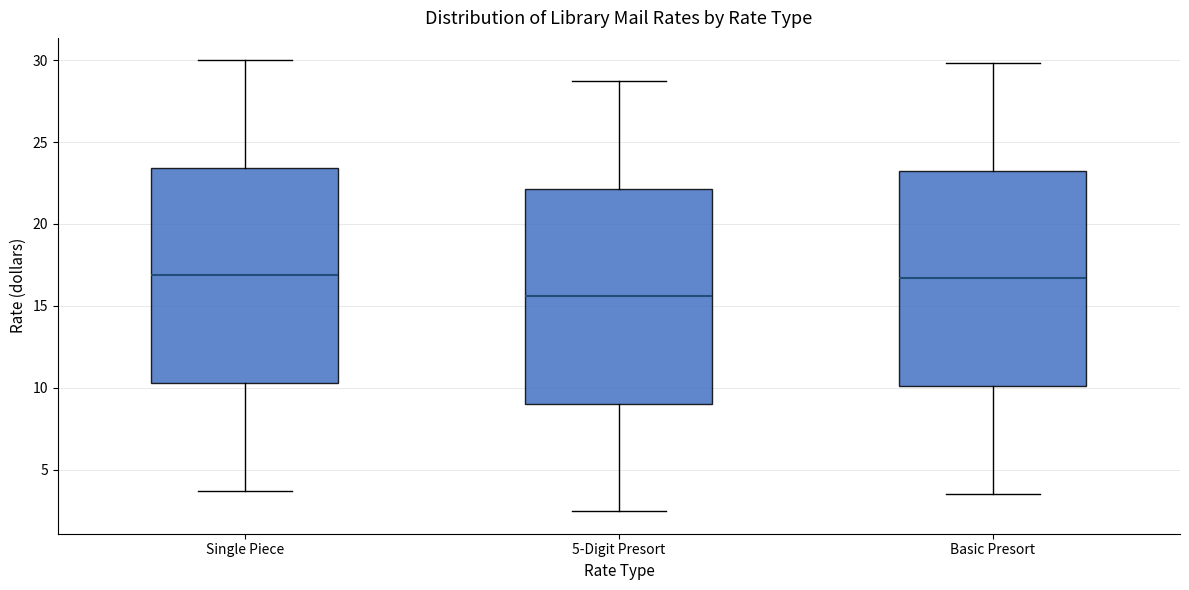

Where does the upper whisker of the box for Basic Presort end on the y-axis? The values are not printed on the chart, so give them approximately, as read against the axis.

30.0